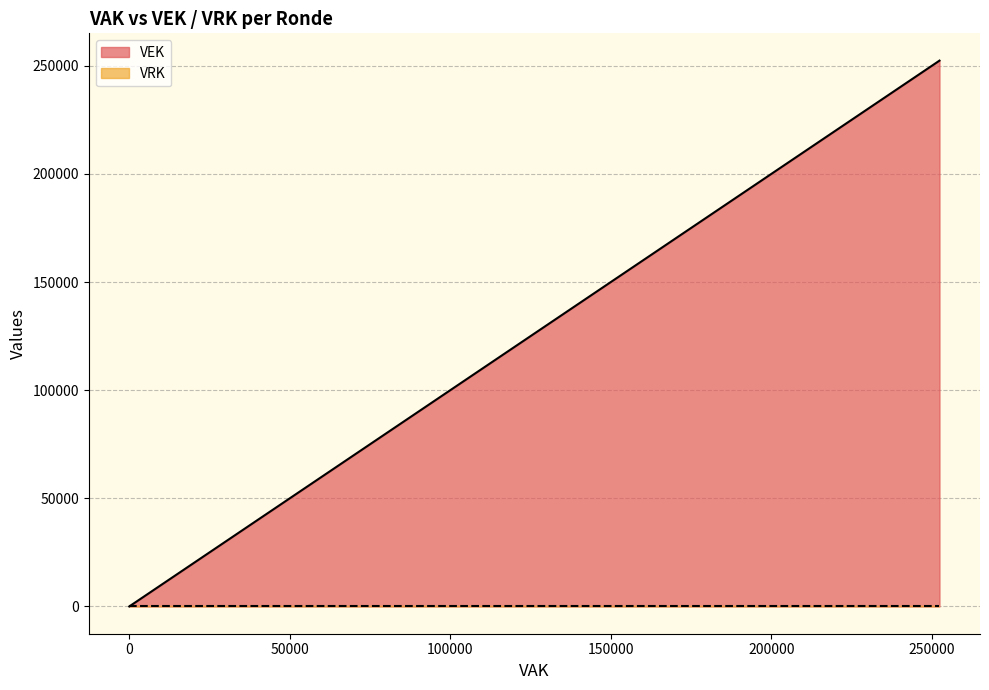

How many lines are shown in the chart?

2